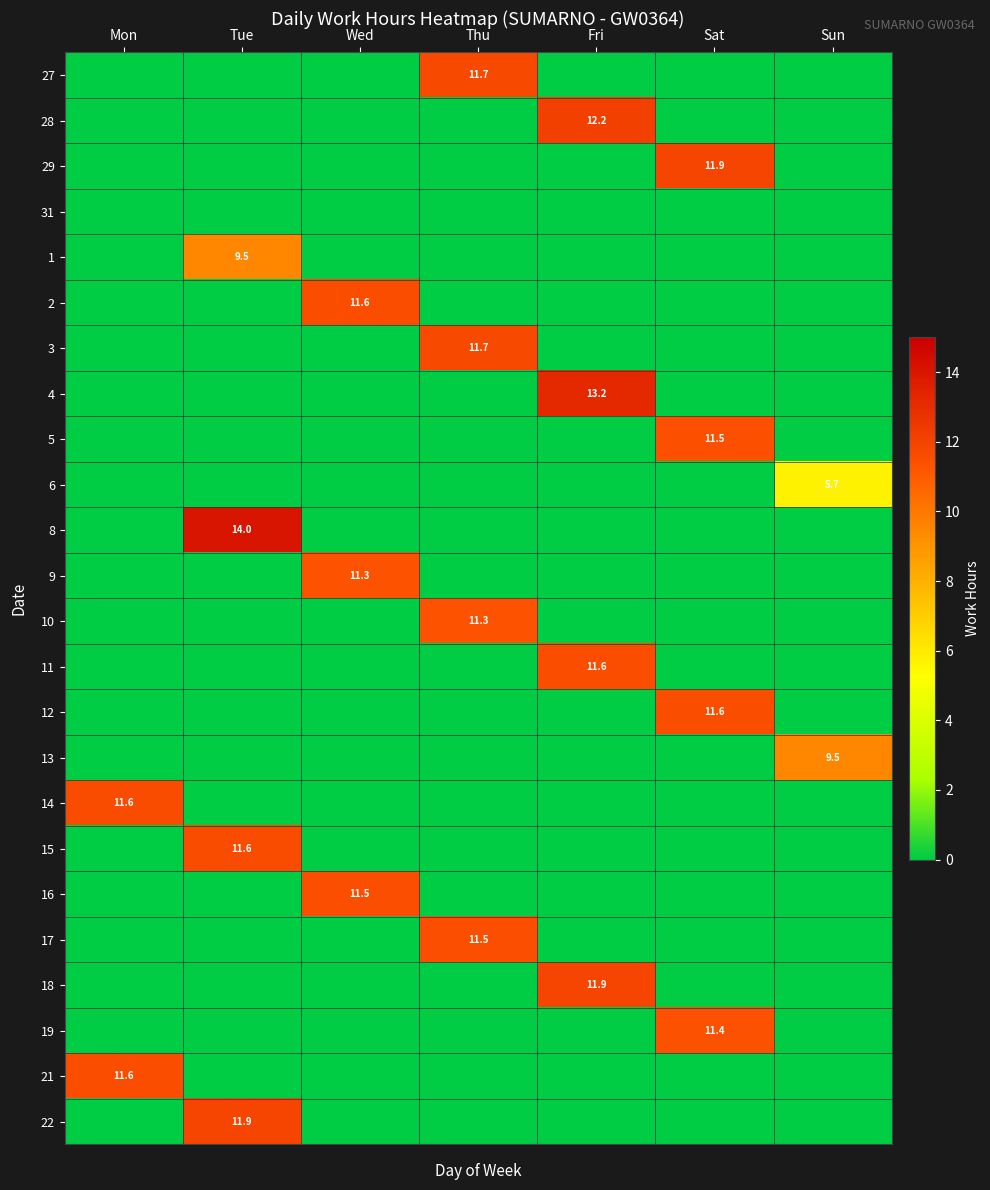

Is it true that 11 equals 11.6 at Fri?

True